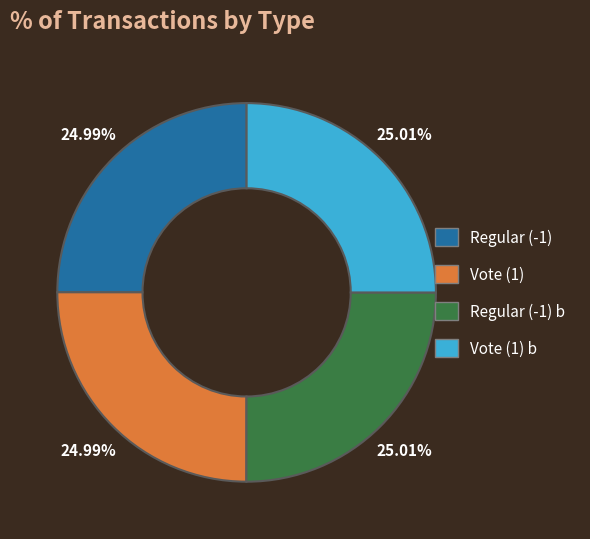

Is there any slice that represents more than half of the pie?

No